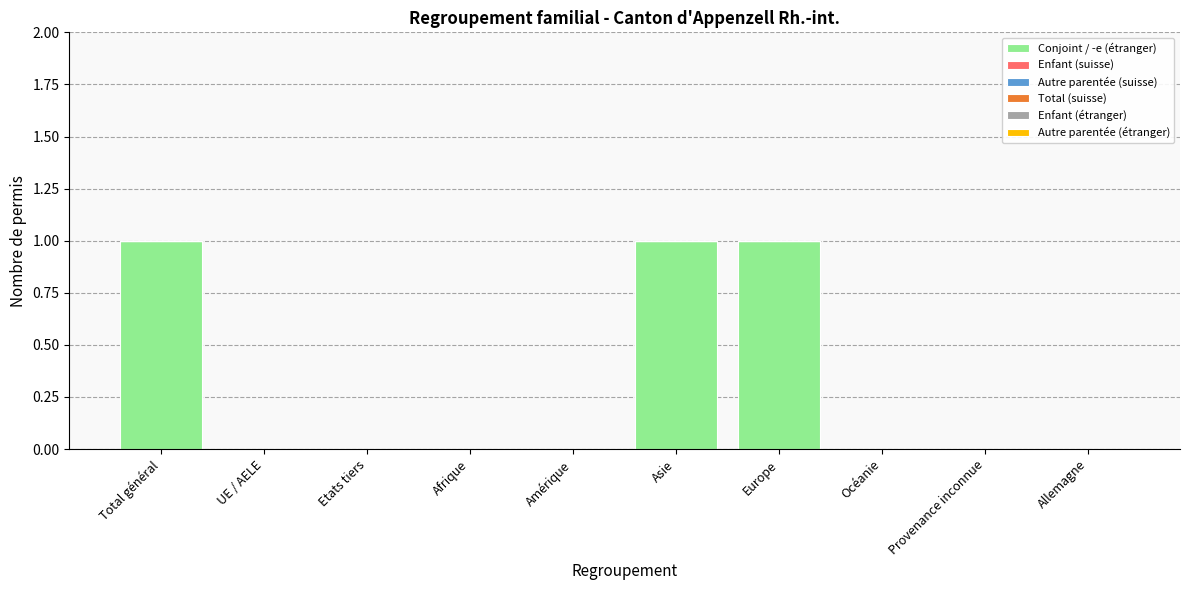

The value at Allemagne is 0. True or false?

True